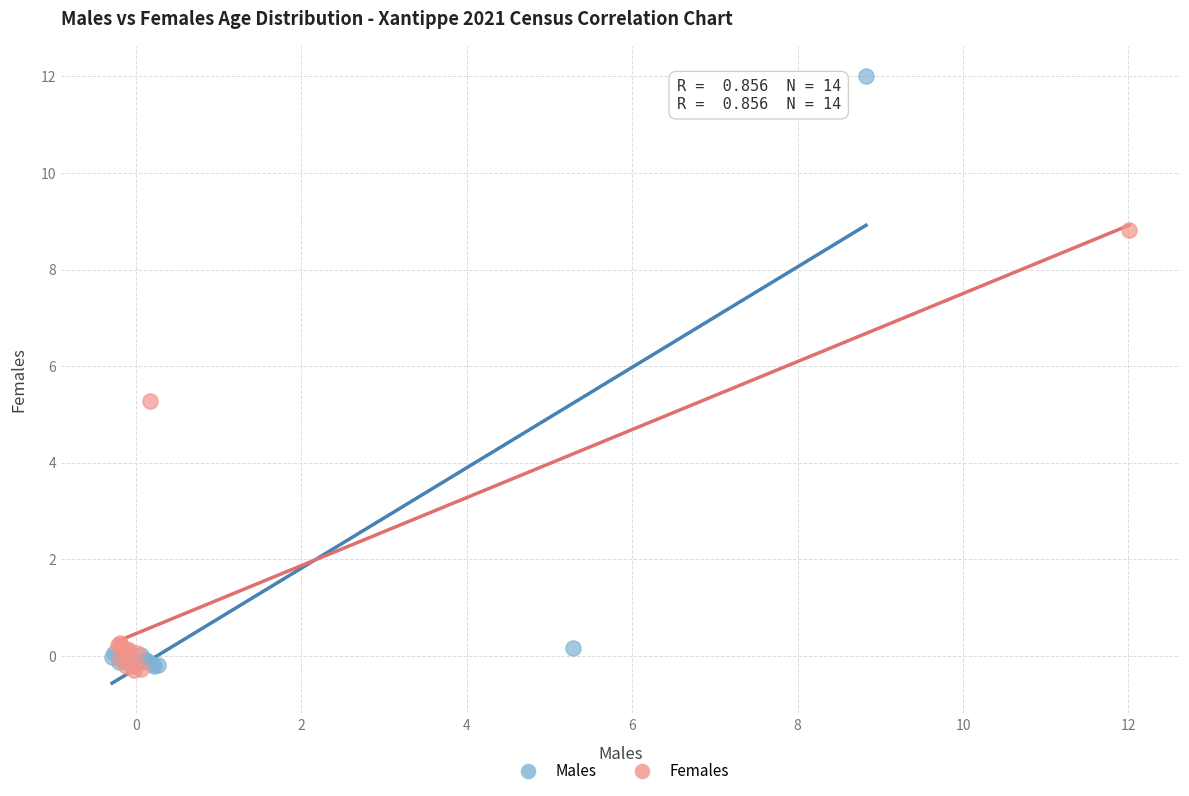

Which series has the largest Y range (max minus min)?

Males